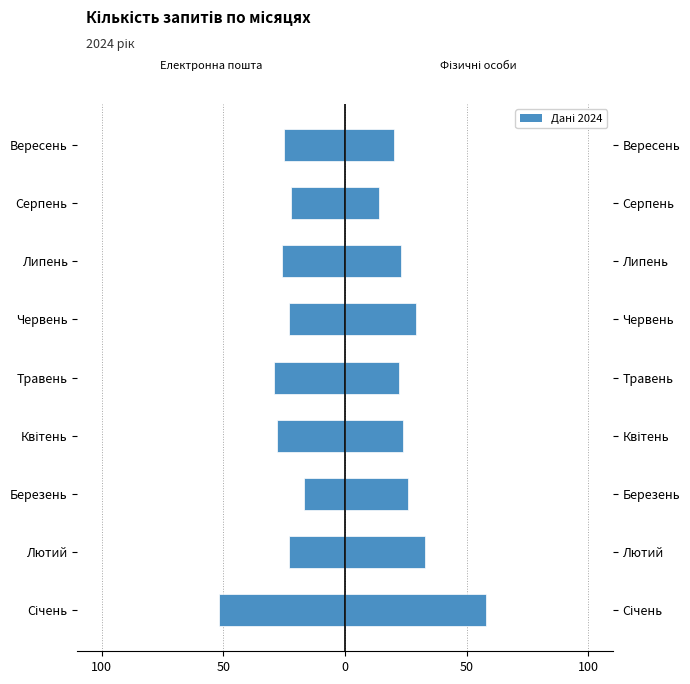

Which has a higher value, Січень or Травень?

Травень